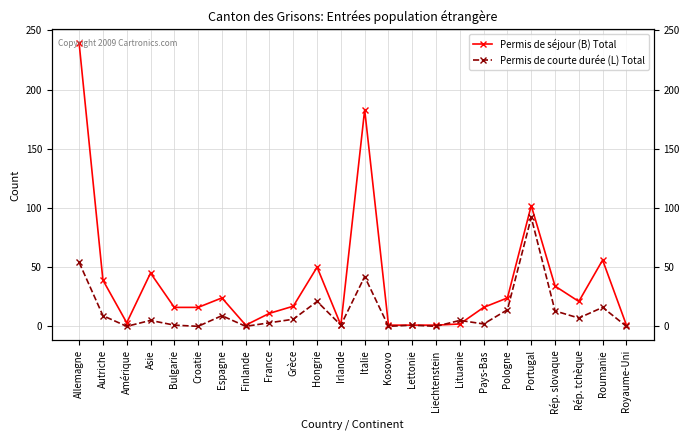

Where is the first local maximum for Permis de courte durée (L) Total?

Asie